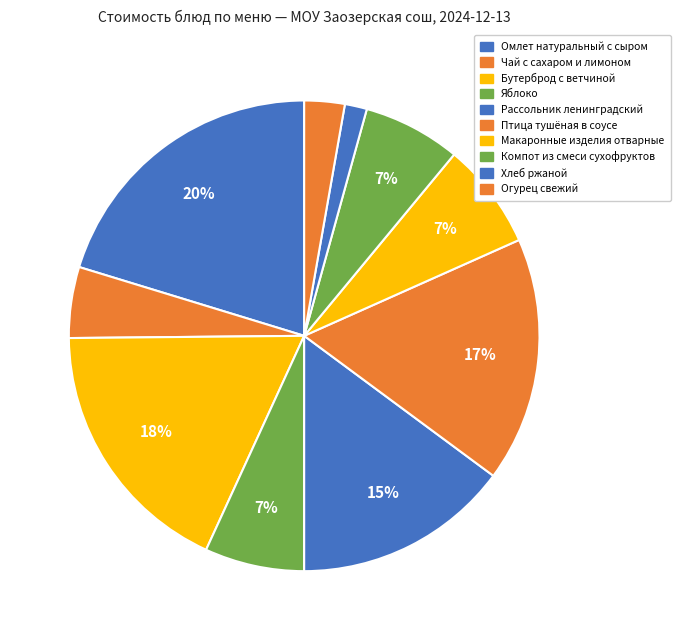

To the nearest percent, what is the combined percentage of Чай с сахаром и лимоном and Омлет натуральный с сыром?

25%